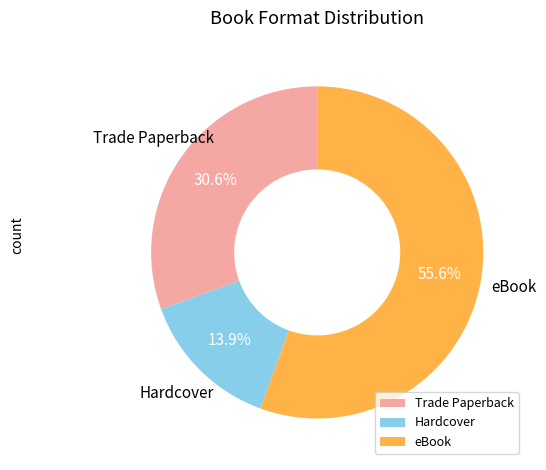

Is it true that Trade Paperback is 31% of the pie?

True